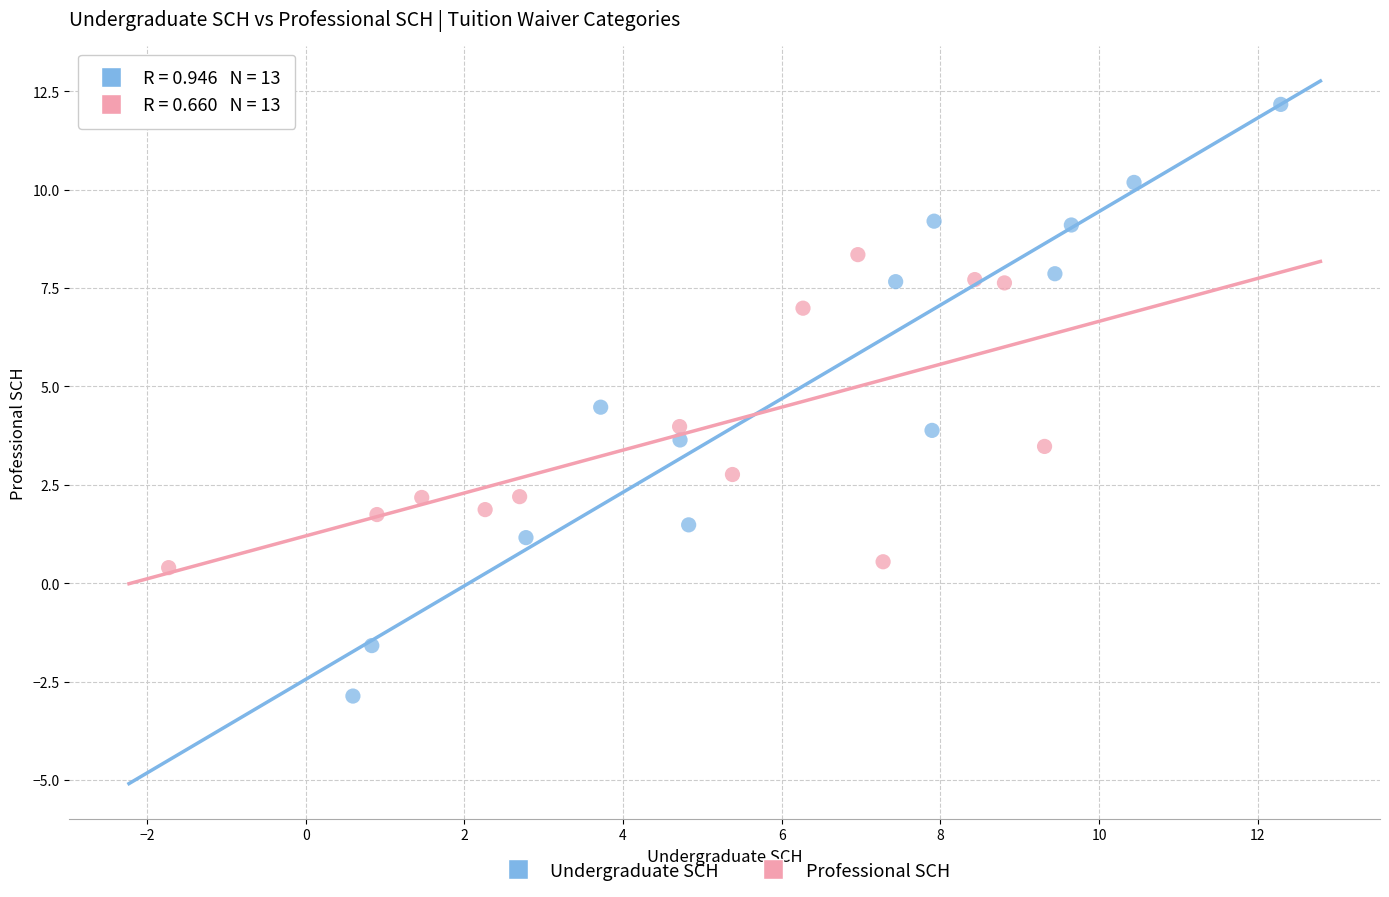

Which series has the largest Y range (max minus min)?

Undergraduate SCH